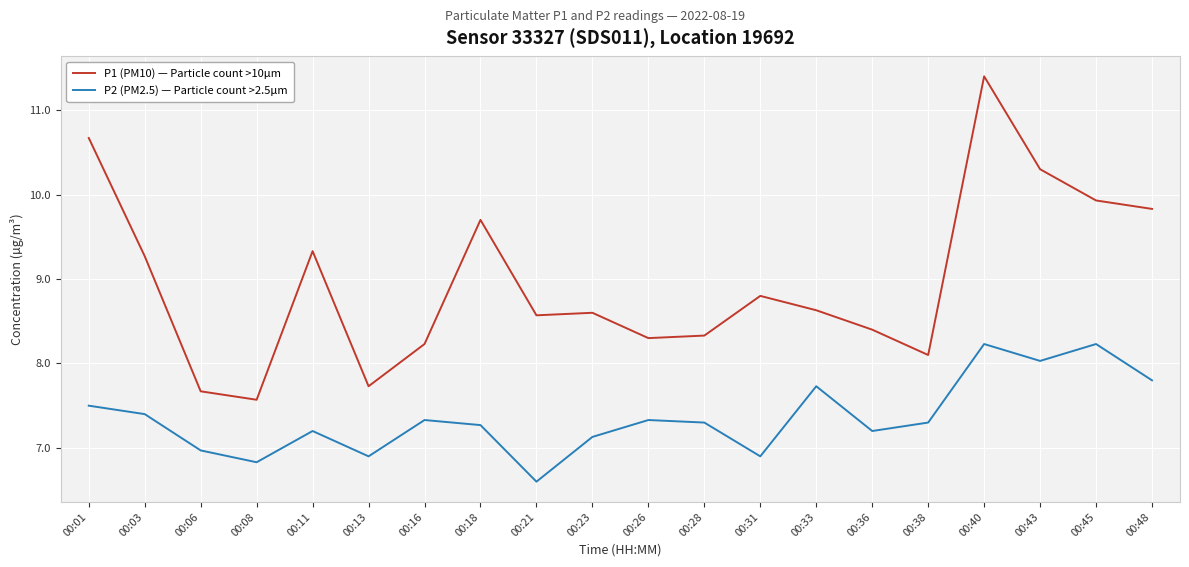

What is the difference between the maximum and minimum values in the P1 (PM10) — Particle count >10µm series?

3.8